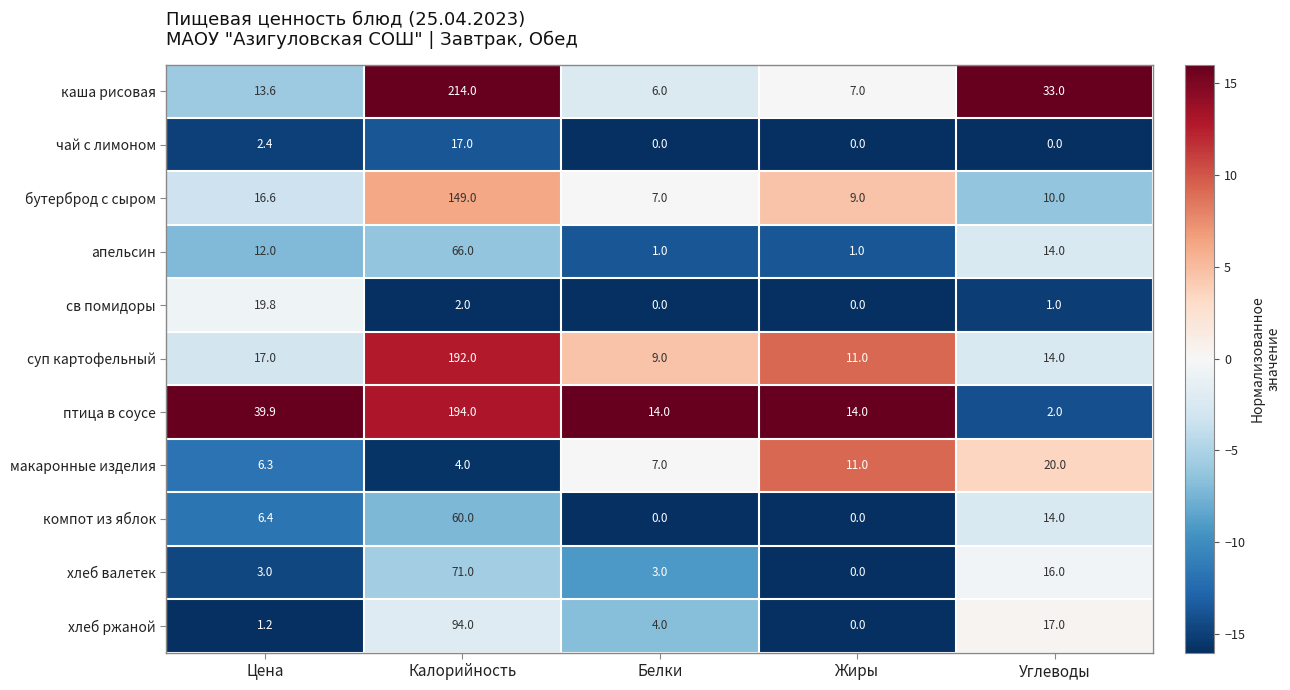

Rank the series by their maximum value, from lowest to highest.

чай с лимоном, св помидоры, макаронные изделия, компот из яблок, апельсин, хлеб валетек, хлеб ржаной, бутерброд с сыром, суп картофельный, птица в соусе, каша рисовая